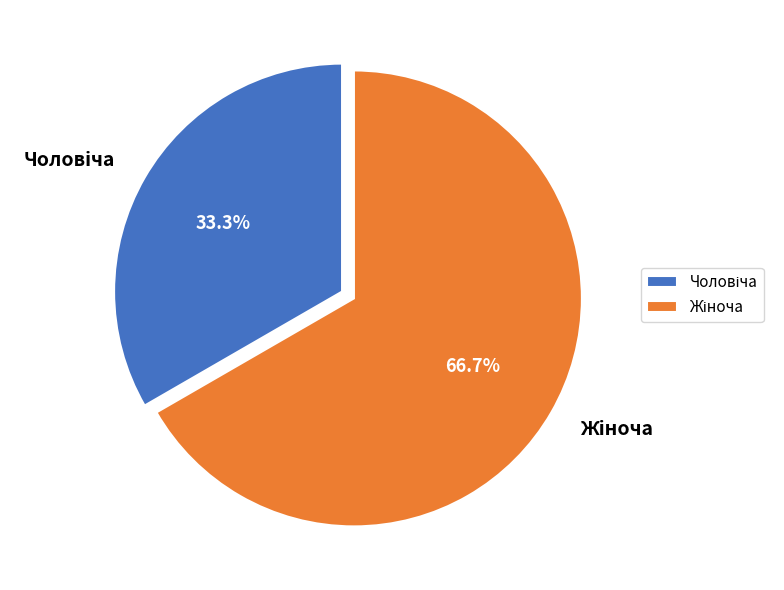

Is there any slice that represents more than half of the pie?

Yes